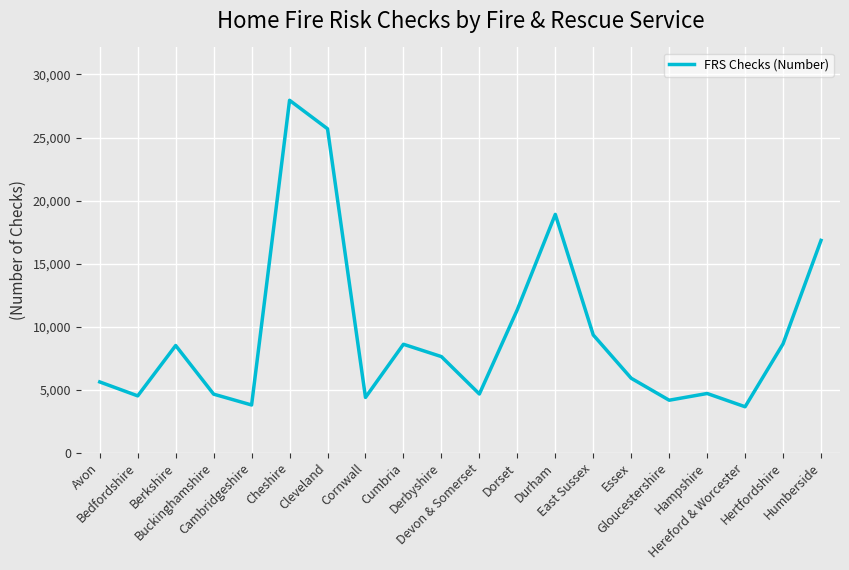

Between Essex and Avon, which is larger?

Essex